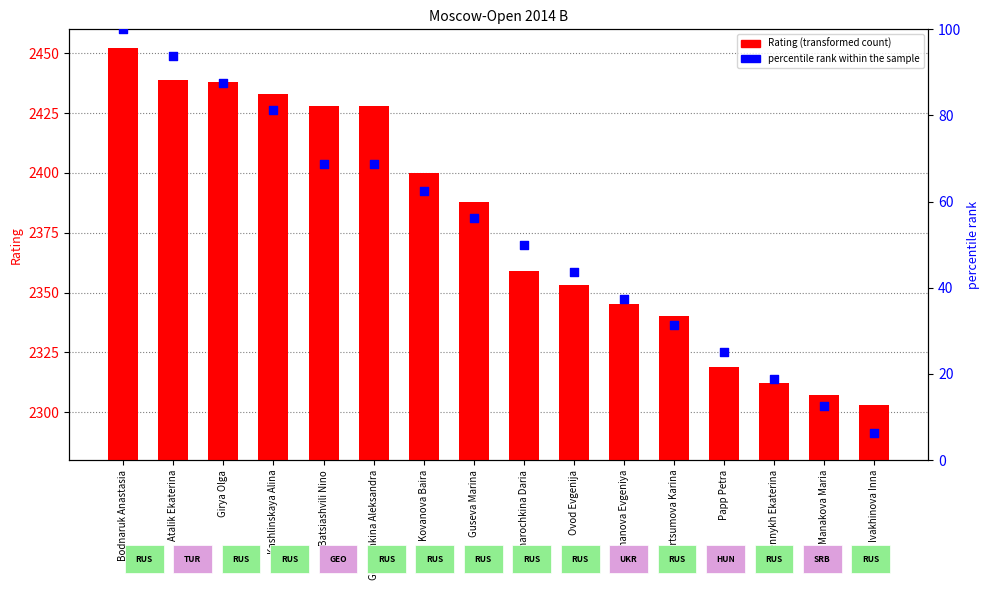

Which series has the largest Y range (max minus min)?

Rating